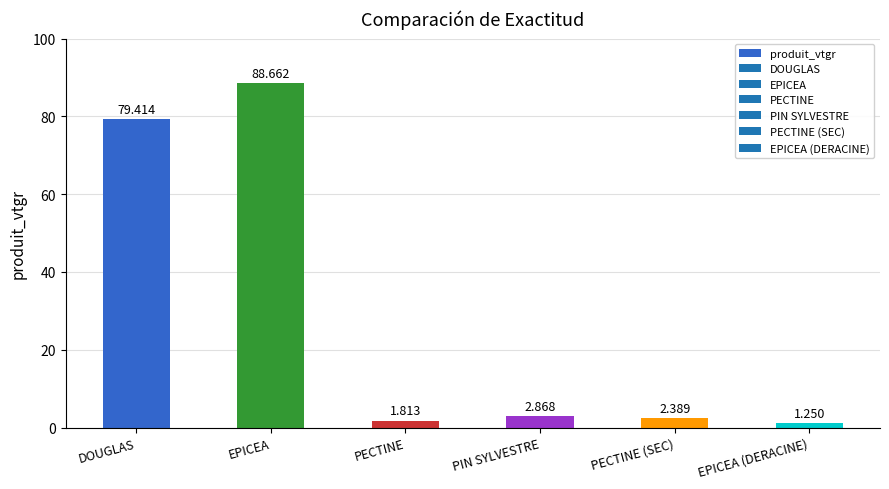

Which category has the highest value across all series?

EPICEA